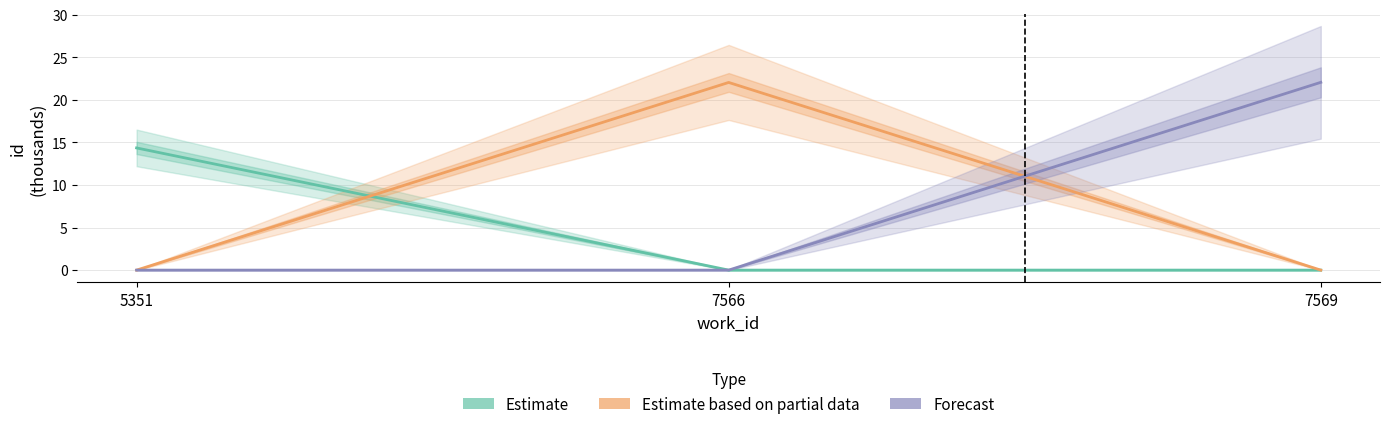

Reading left to right, extract all data points from this chart.

Estimate: 14.4	0.0	0.0
Estimate based on partial data: 0.0	22.0	0.0
Forecast: 0.0	0.0	22.1